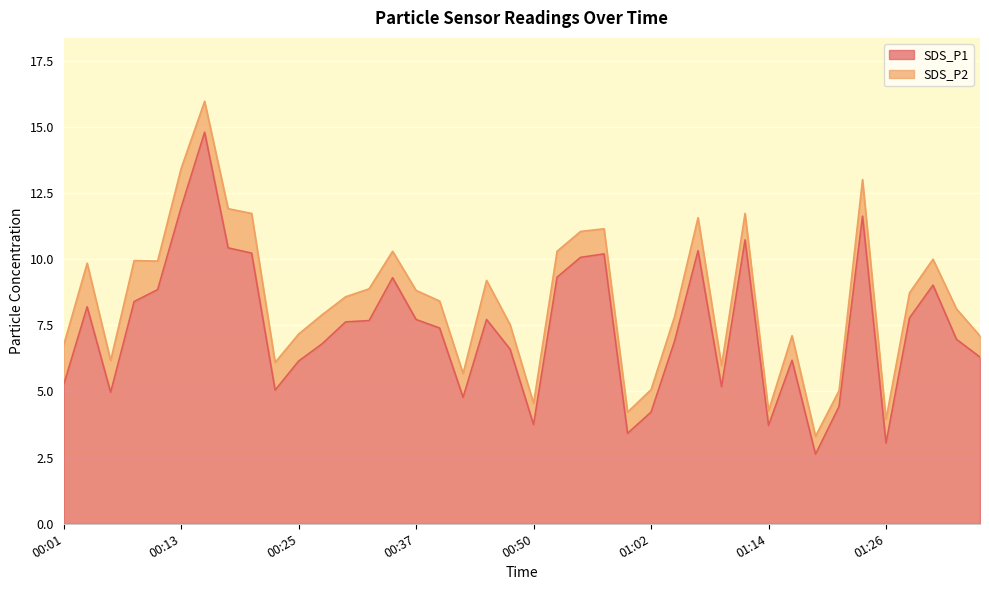

Where is the data nearest to the value 8?

00:03